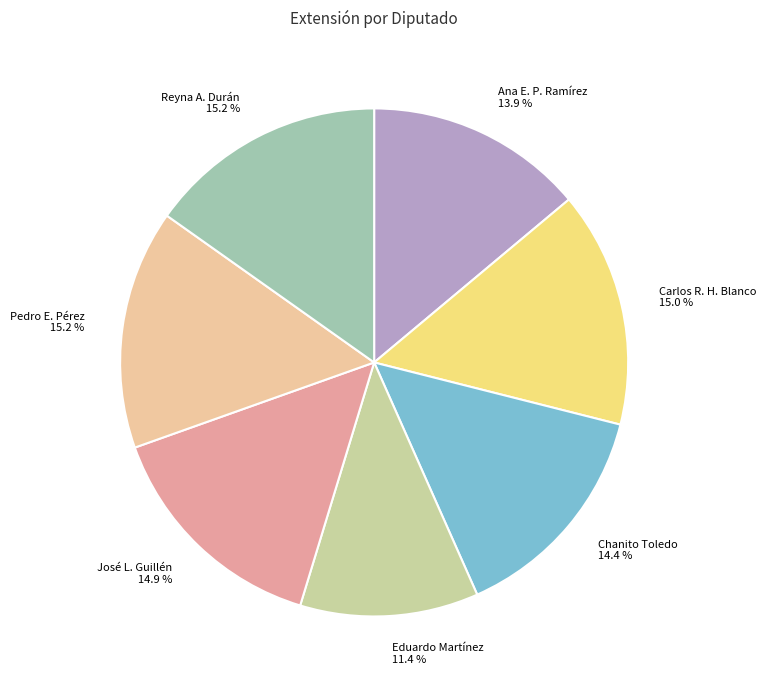

Combined, do Chanito Toledo 14.4 % and Pedro E. Pérez 15.2 % account for over 50%?

No